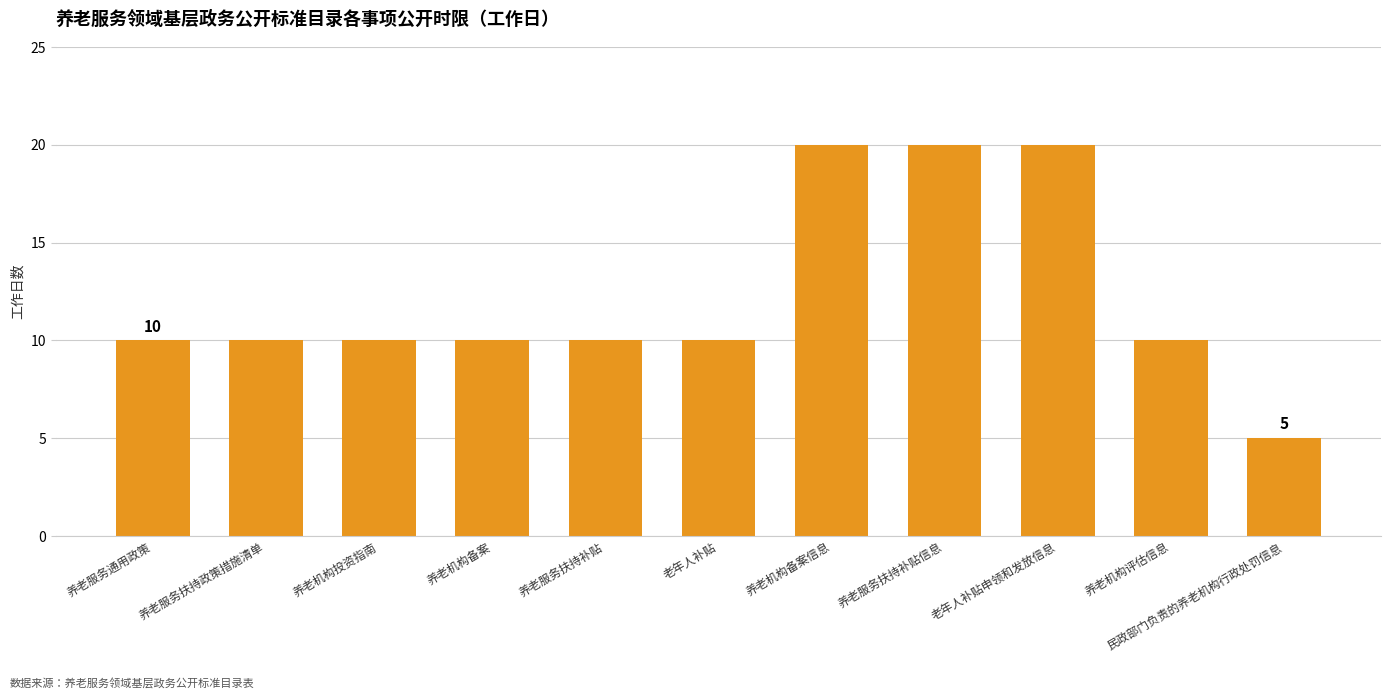

Which has a higher value, 老年人补贴 or 老年人补贴申领和发放信息?

老年人补贴申领和发放信息